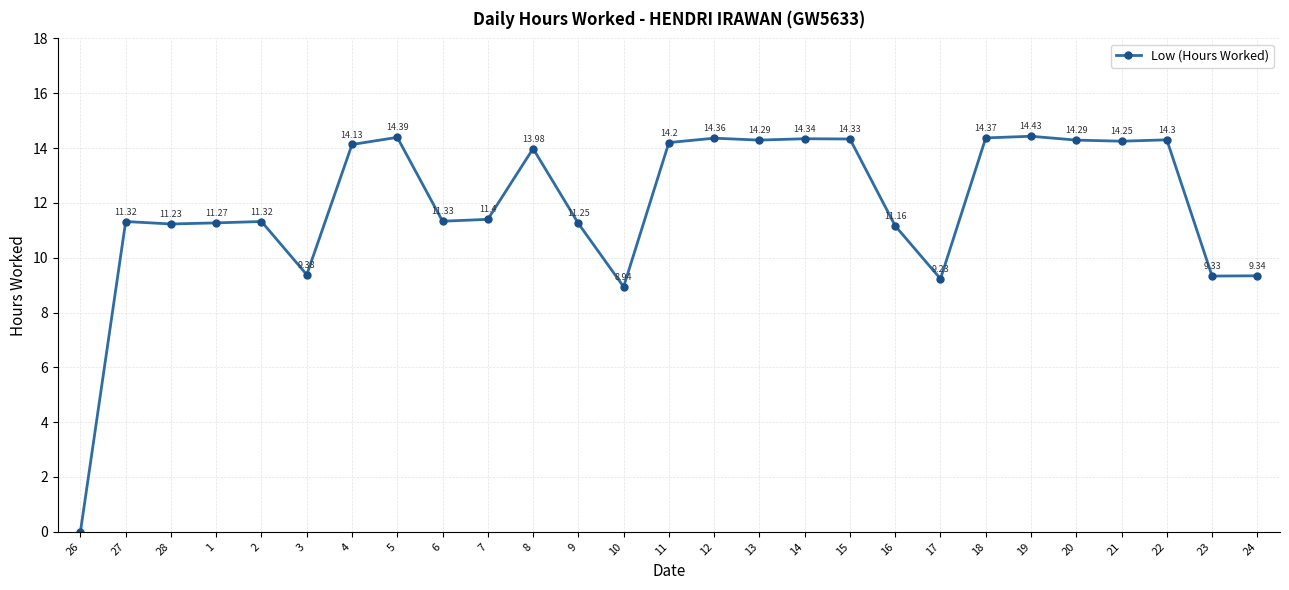

What is the sum of all values?

322.2